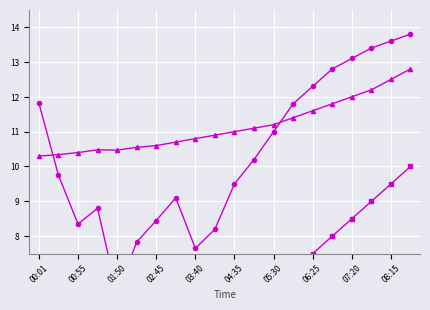

Which series has the widest spread of values?

SDS_P1